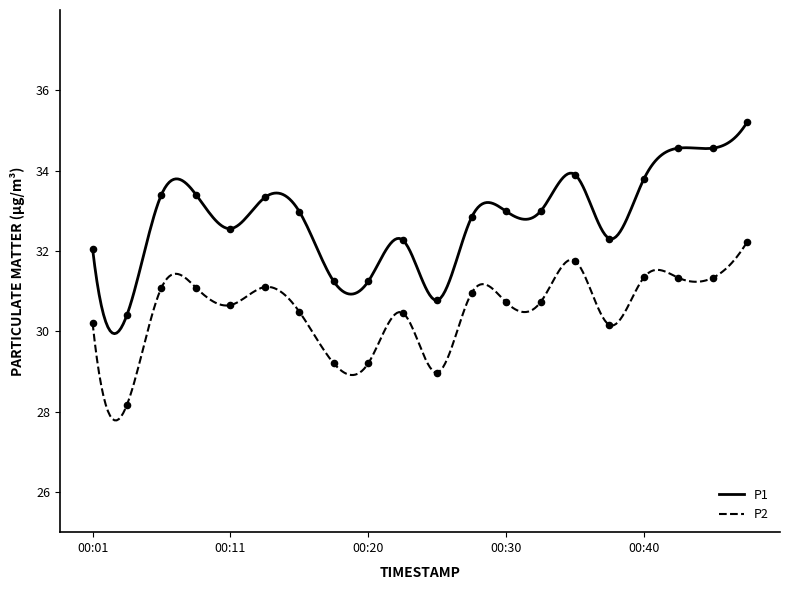

Which series reaches the maximum Y coordinate?

P1